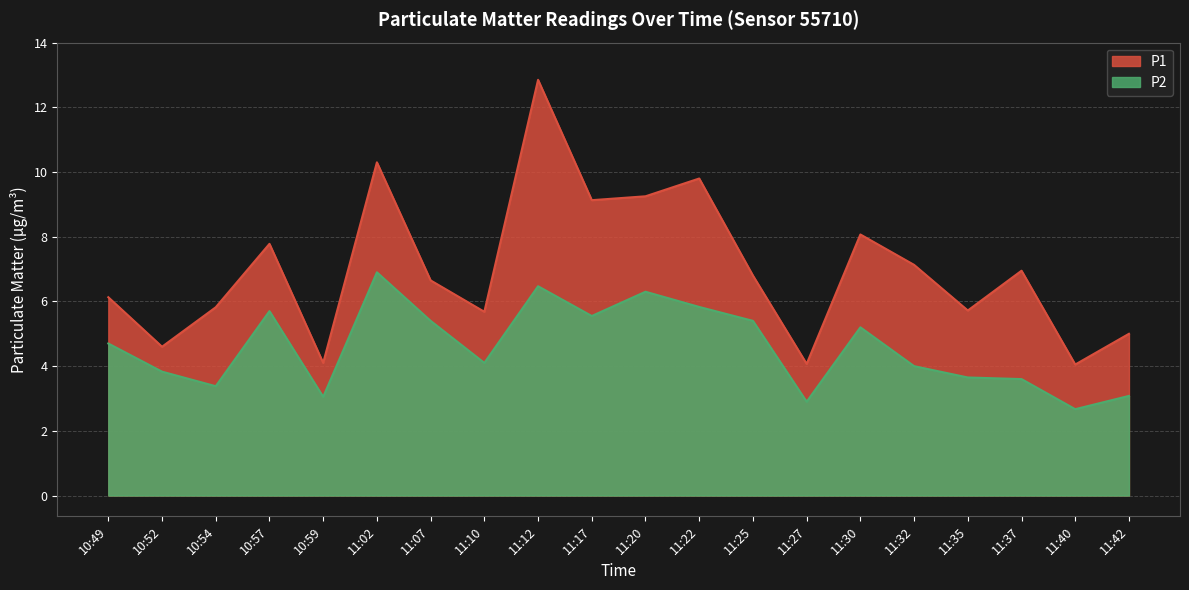

At how many categories does at least one series exceed 8?

6